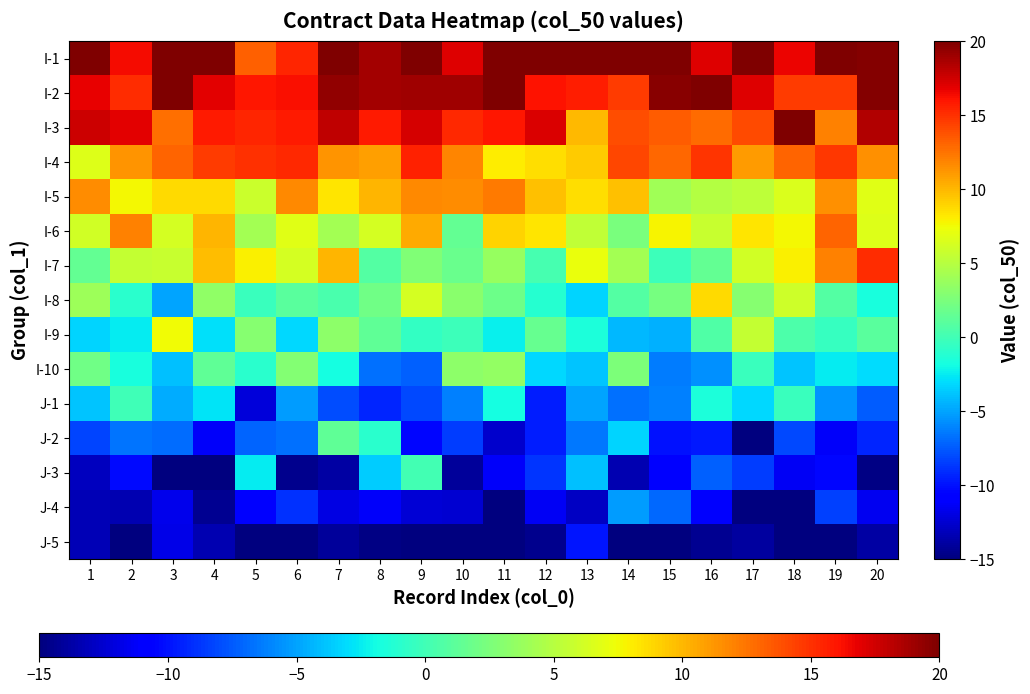

Which label corresponds to the largest value in the chart?

1